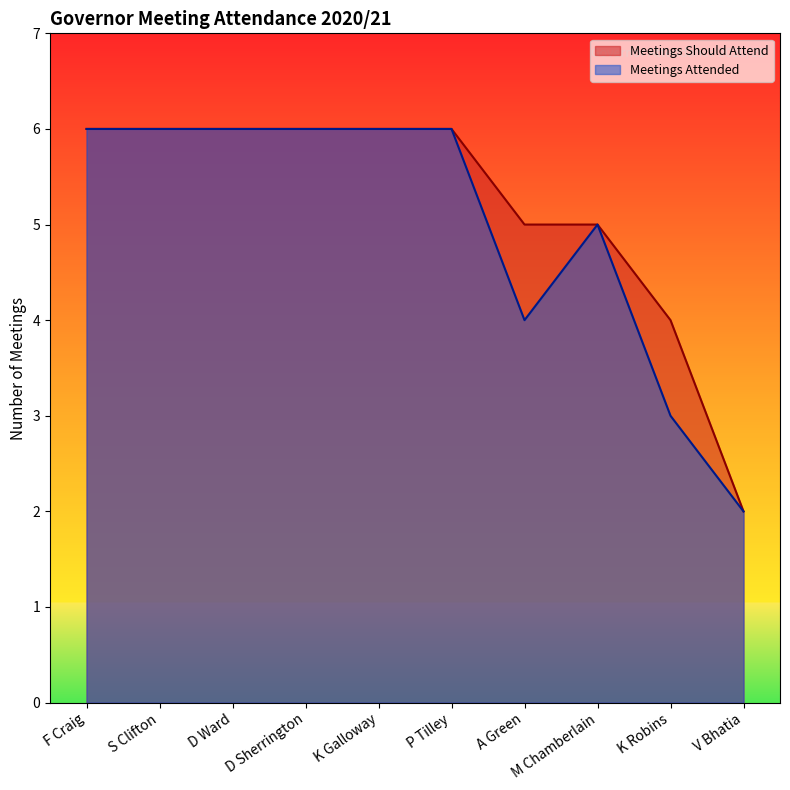

Between S Clifton and K Galloway, which series saw the biggest shift?

Meetings Should Attend